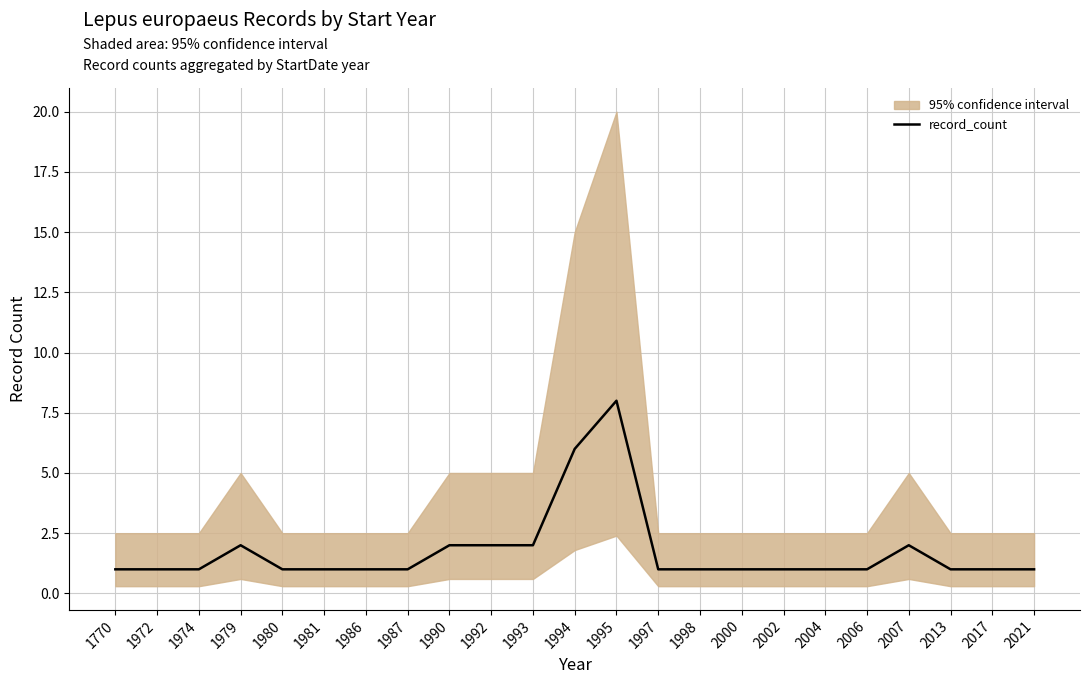

Count the values in the range 1 to 2.

21